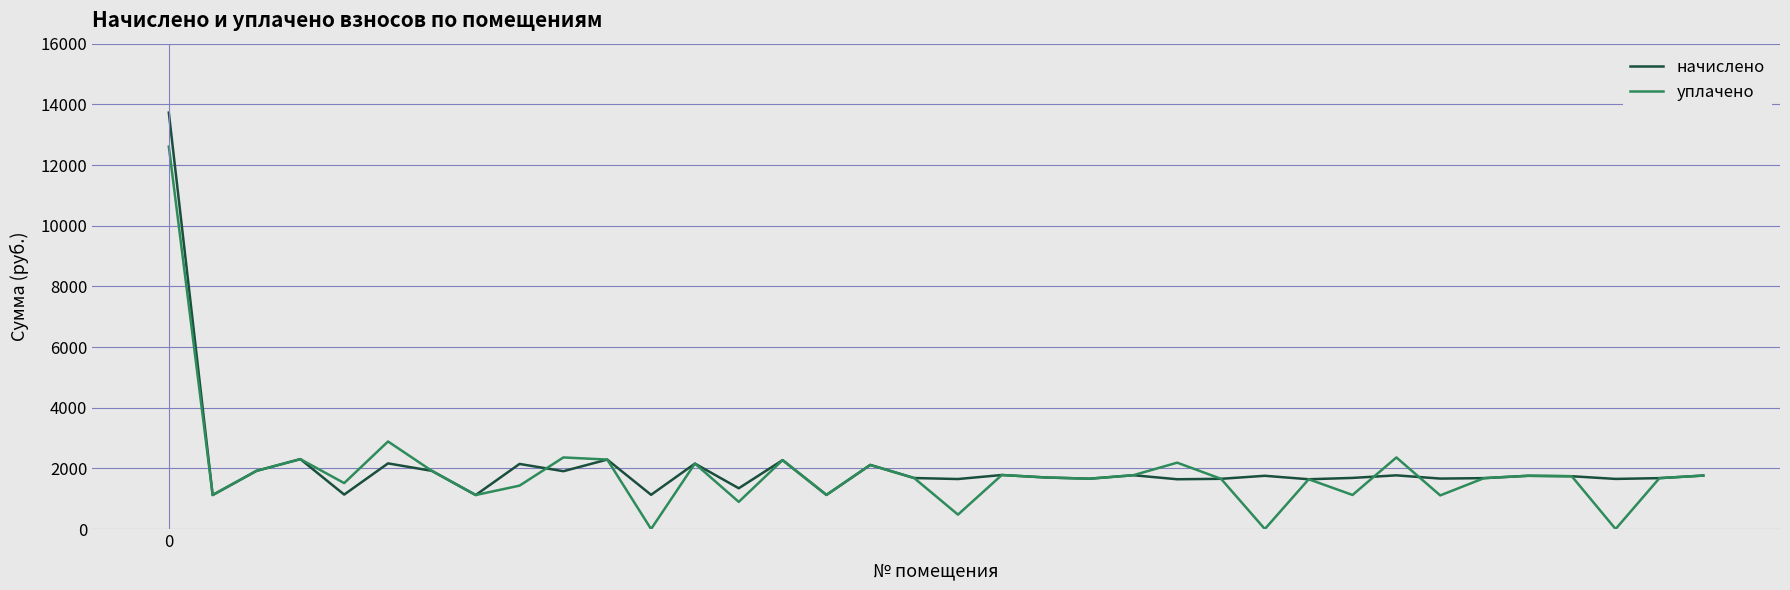

What is the maximum value shown in the chart?

13726.7